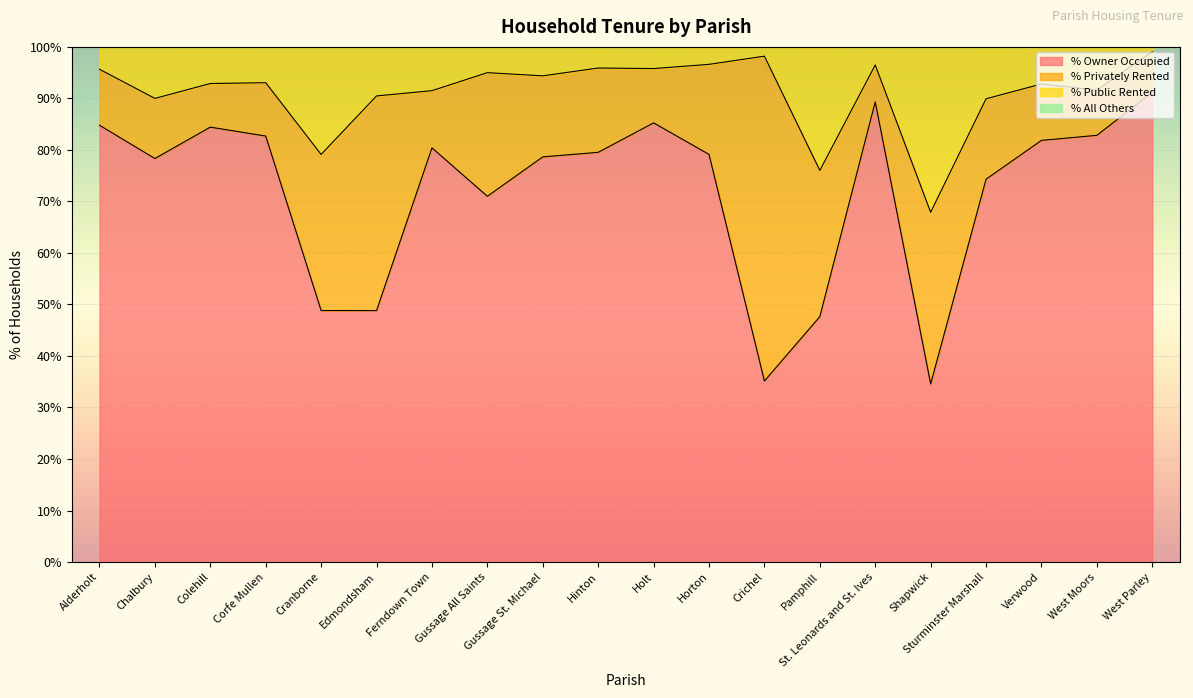

At how many categories does at least one series exceed 95?

7